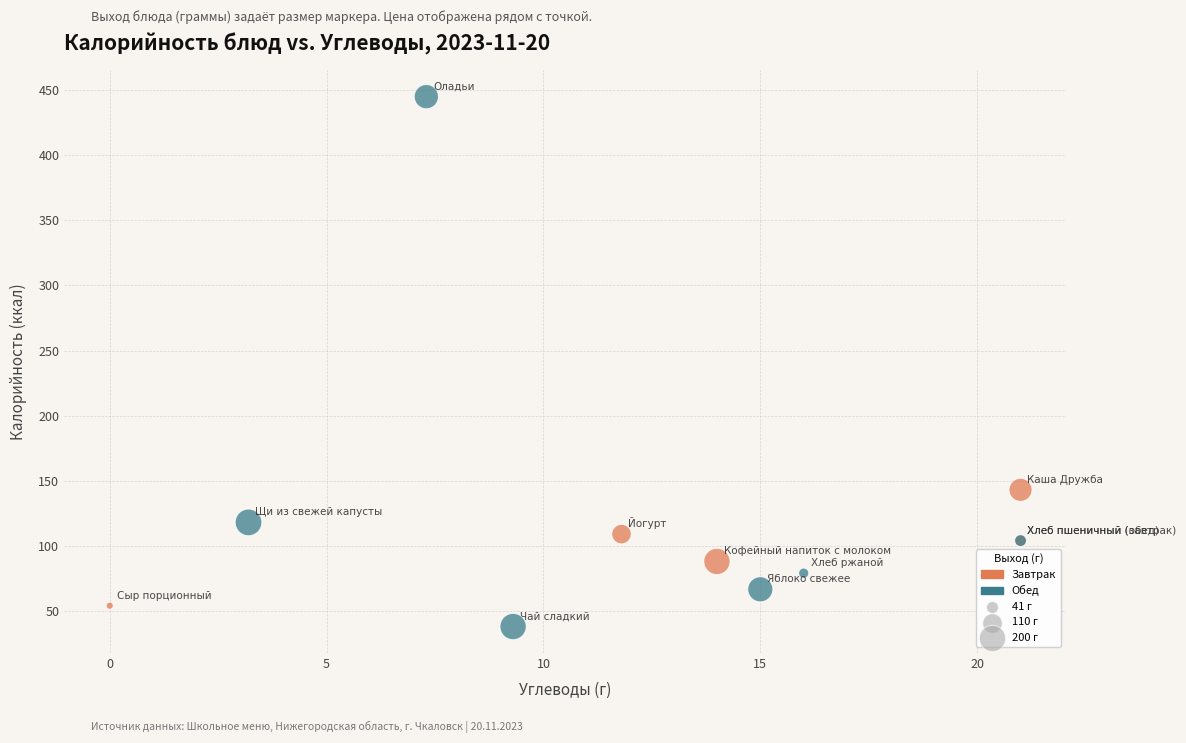

Which series has the largest Y range (max minus min)?

Обед